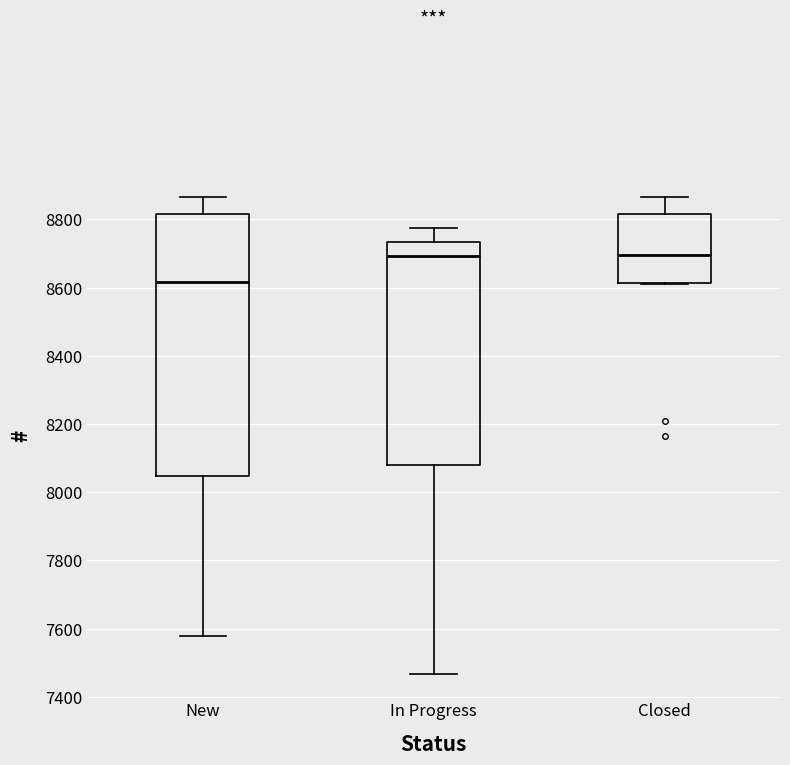

Reading left to right, transcribe this box plot: for each box, give where its median line is, the range the box spans, and where its two whiskers end, as read against the y-axis. The values are not printed on the chart, so give them approximately, as read against the axis.

New: median 8620, box 8040 to 8820, whiskers 7580 to 8860
In Progress: median 8700, box 8080 to 8740, whiskers 7460 to 8780
Closed: median 8700, box 8620 to 8820, whiskers 8620 to 8860